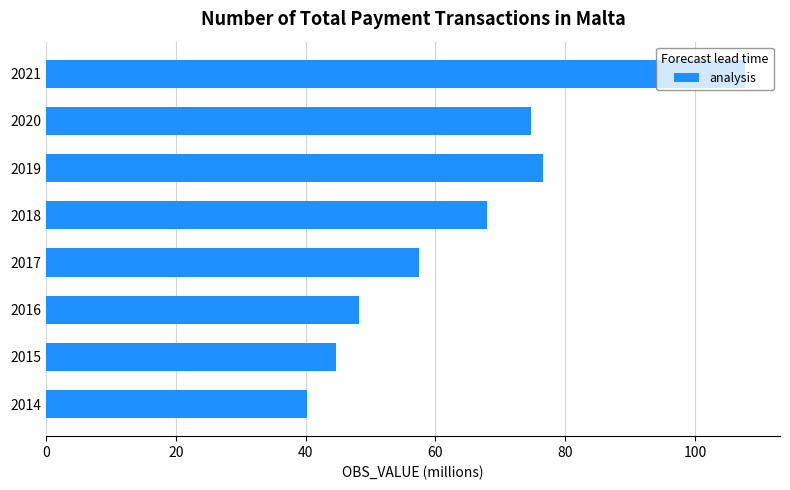

Is it true that the value at 2016 is 48.3?

True